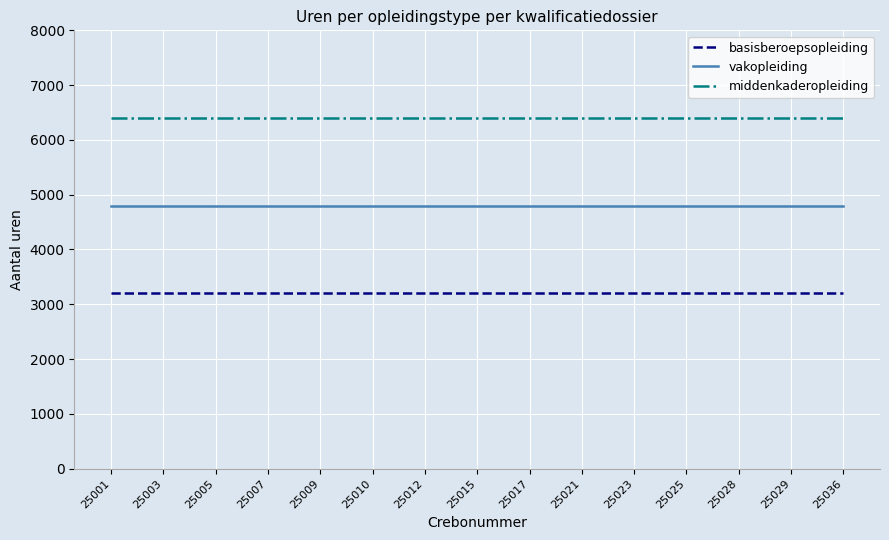

Is it true that vakopleiding equals 4800 at 25029?

True